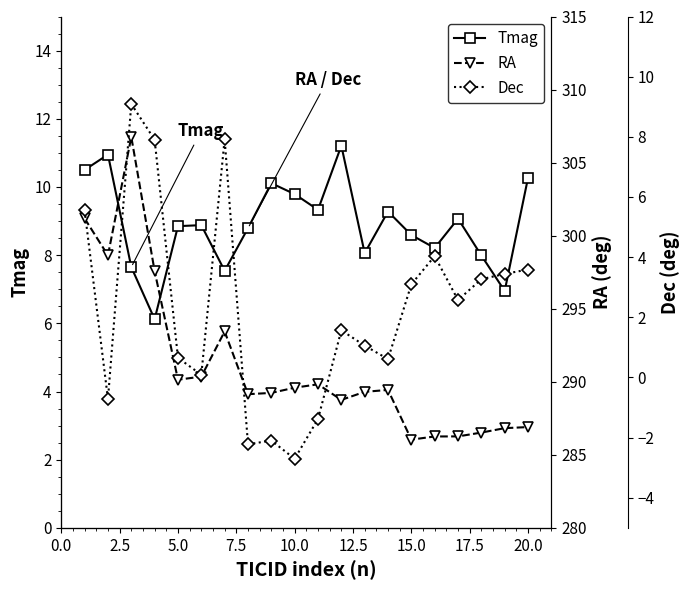

What is the greatest value displayed?

306.8